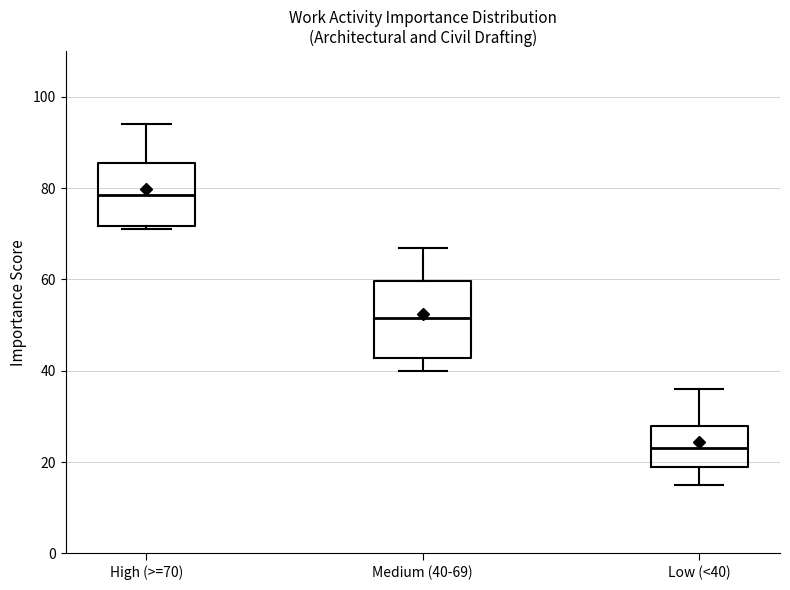

Where does the median line of the box for High (>=70) sit on the y-axis? The values are not printed on the chart, so give them approximately, as read against the axis.

78